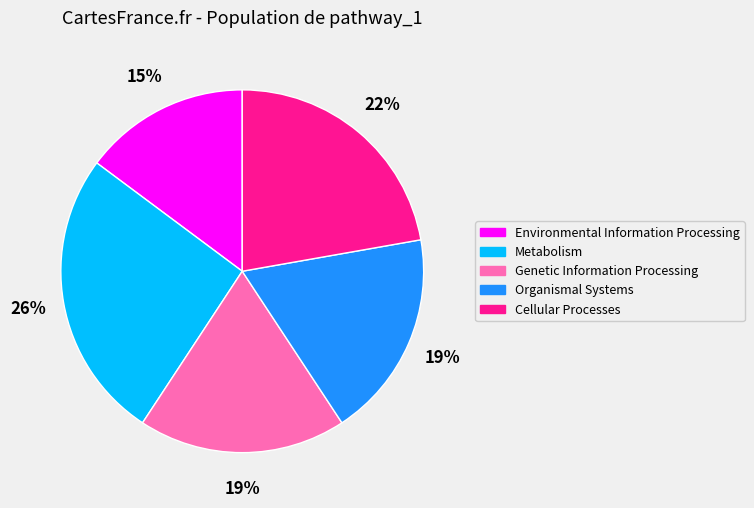

How many slices are in this pie chart?

5